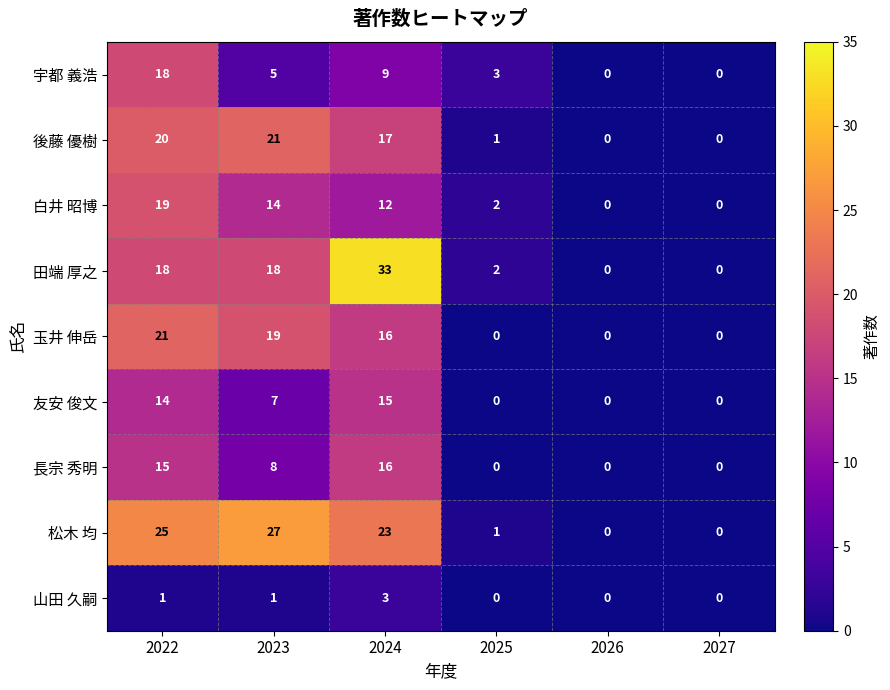

At which category is the sum across all series the highest?

2022